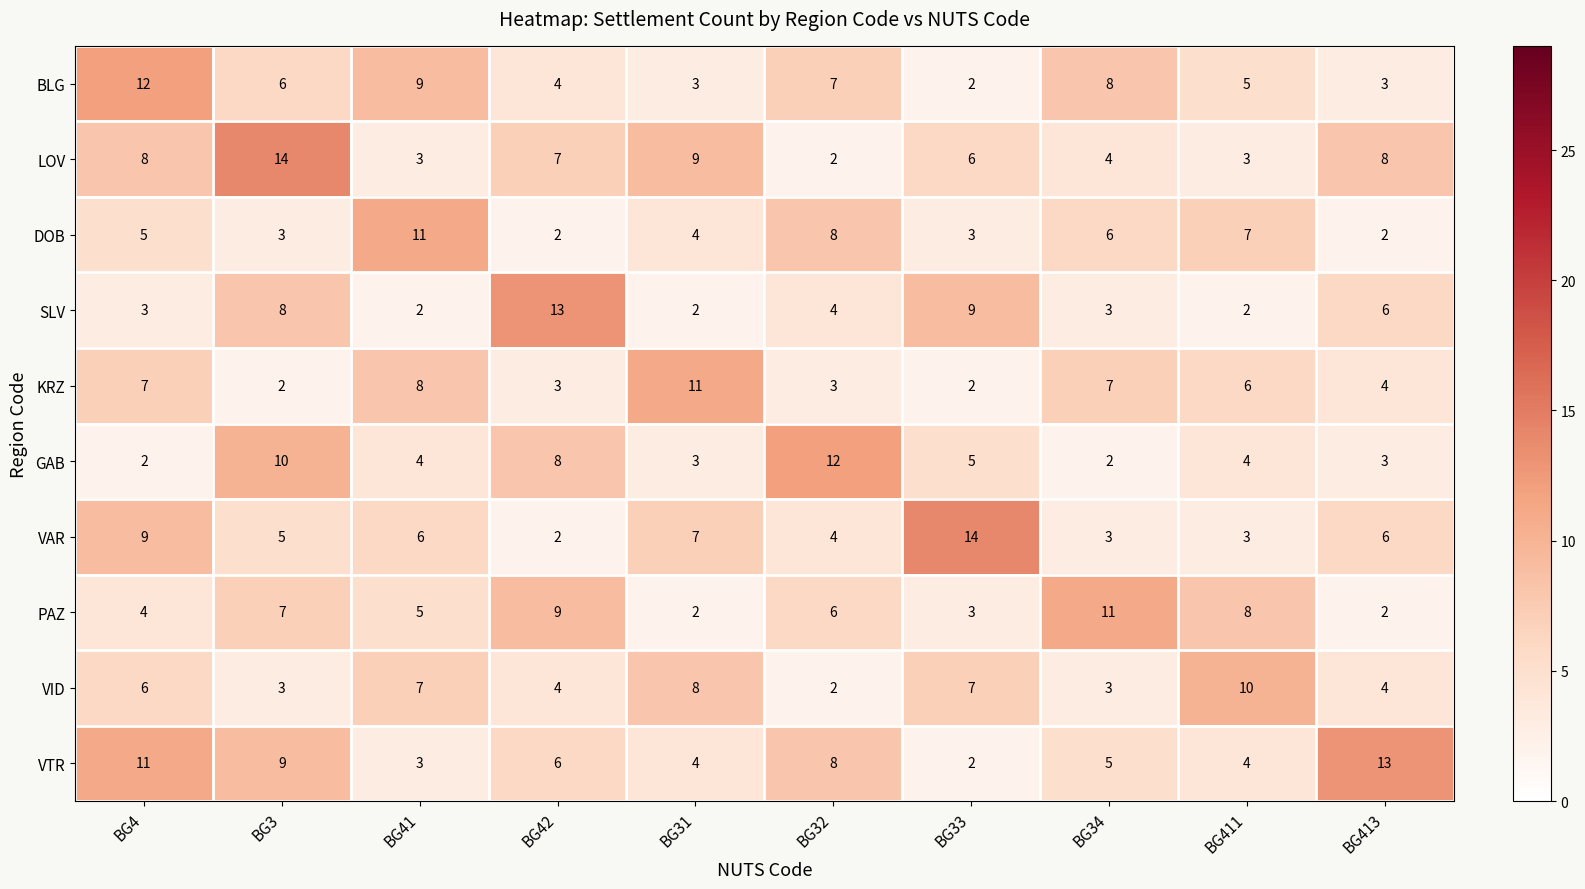

What is the highest value of the VTR series?

13